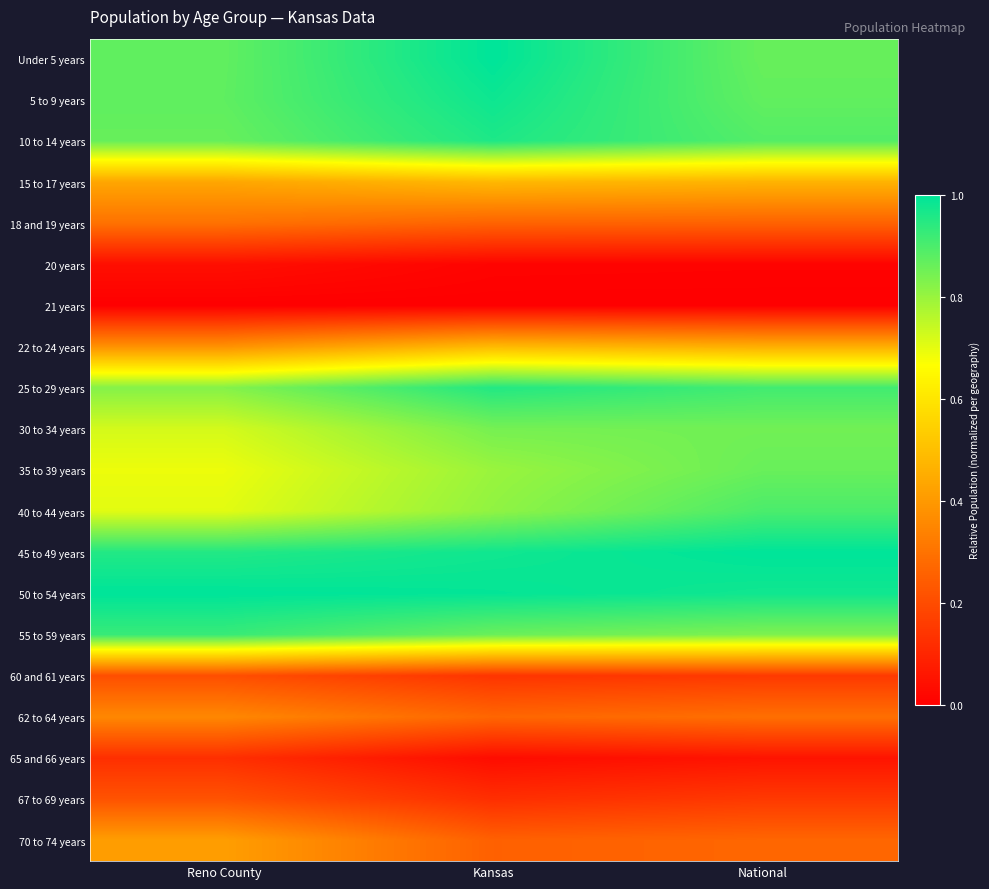

At Reno County, list the series in order from largest to smallest.

50 to 54 years, 45 to 49 years, 55 to 59 years, 5 to 9 years, Under 5 years, 10 to 14 years, 25 to 29 years, 30 to 34 years, 40 to 44 years, 35 to 39 years, 15 to 17 years, 70 to 74 years, 22 to 24 years, 62 to 64 years, 18 and 19 years, 67 to 69 years, 60 and 61 years, 65 and 66 years, 20 years, 21 years